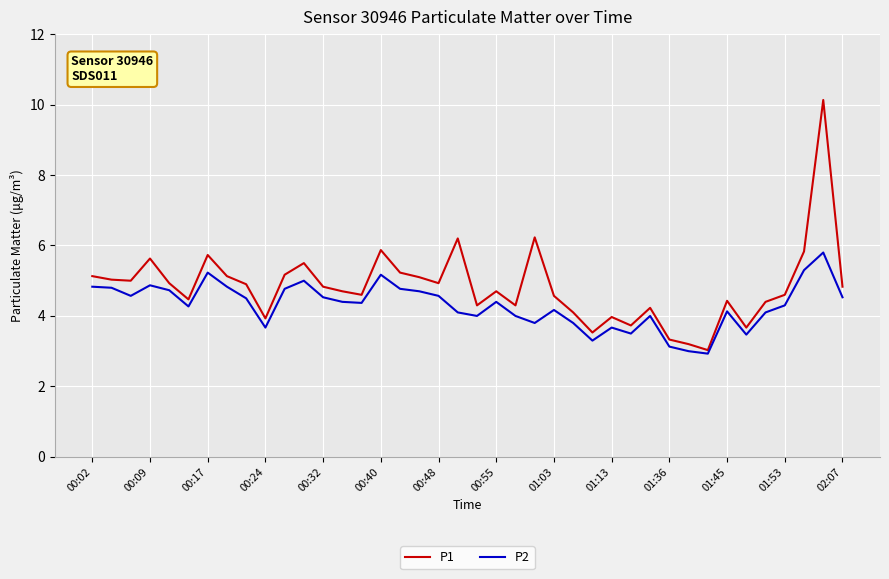

What is the average value of the P1 series?

4.8